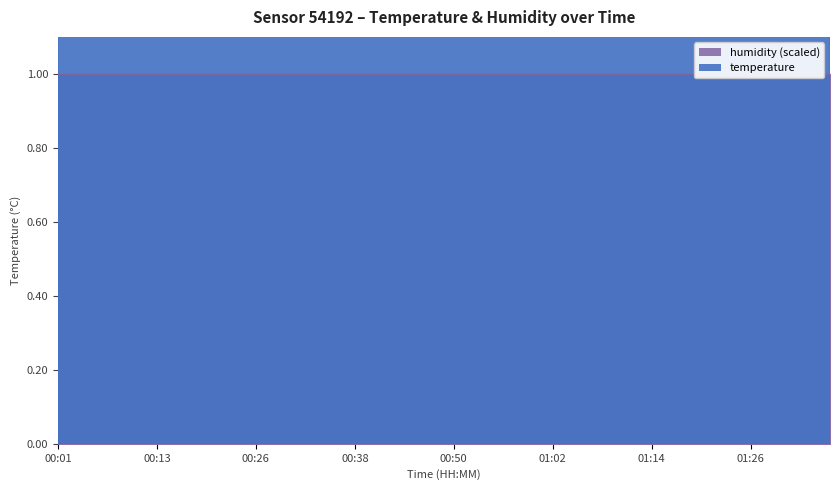

What is the difference between the second highest and second lowest values?

0.5